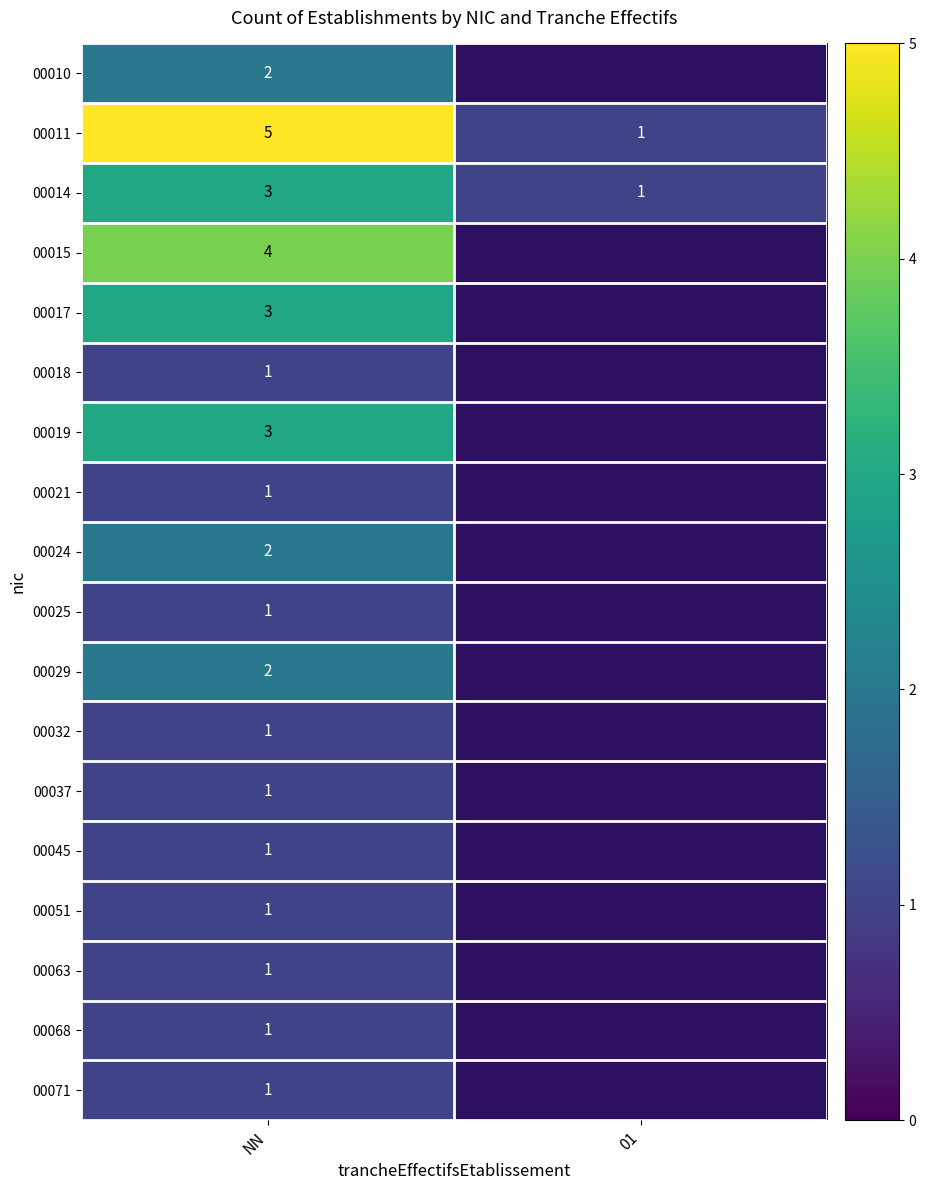

The value of 00017 at NN is 3. True or false?

True